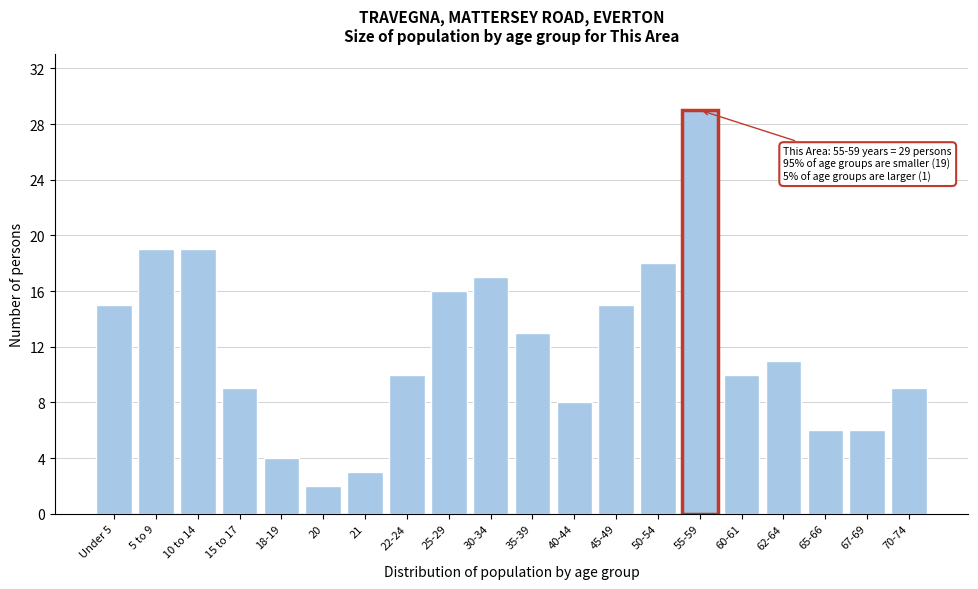

Reading left to right, what are all the values shown in this chart?

Under 5=15	5 to 9=19	10 to 14=19	15 to 17=9	18-19=4	20=2	21=3	22-24=10	25-29=16	30-34=17	35-39=13	40-44=8	45-49=15	50-54=18	55-59=29	60-61=10	62-64=11	65-66=6	67-69=6	70-74=9